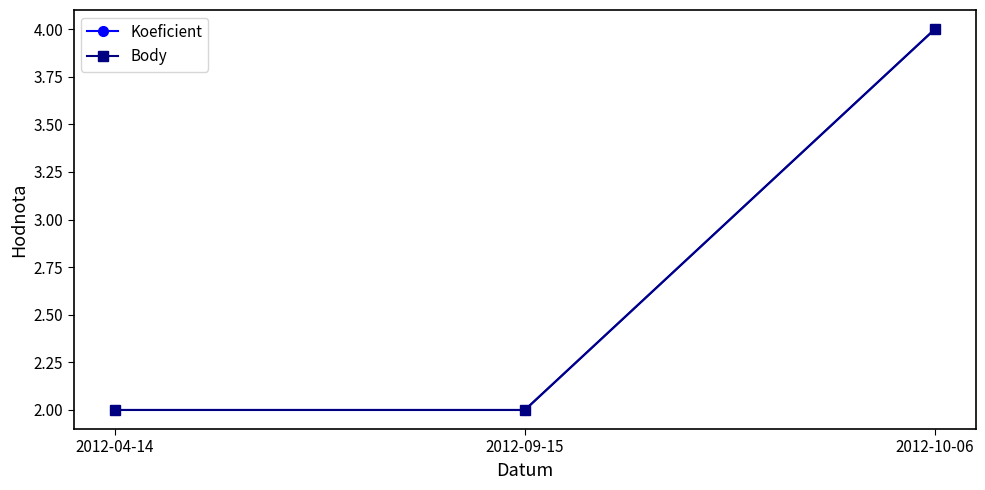

Is this an area chart (filled region under the line)?

No